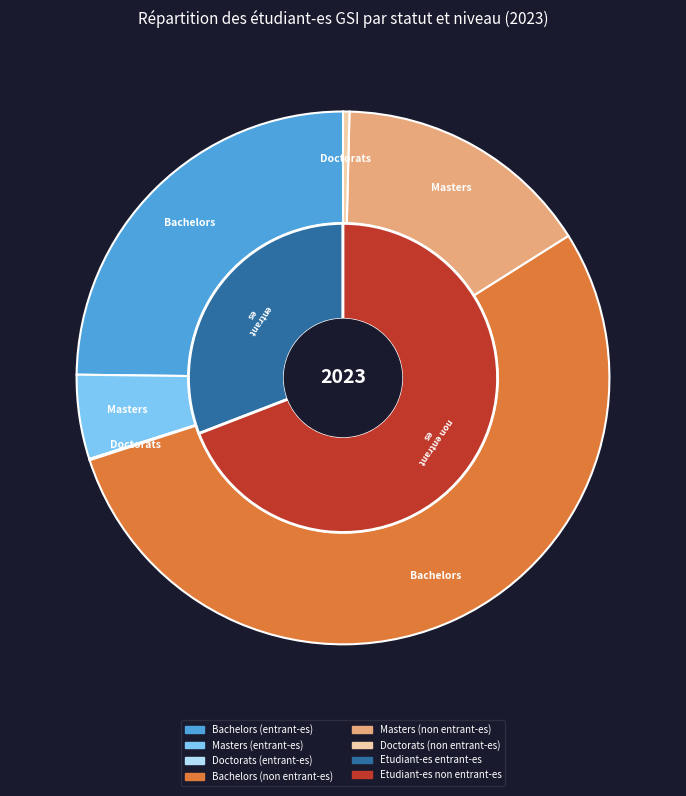

To the nearest percent, what percentage of the pie is Bachelors (entrant-es)?

25%